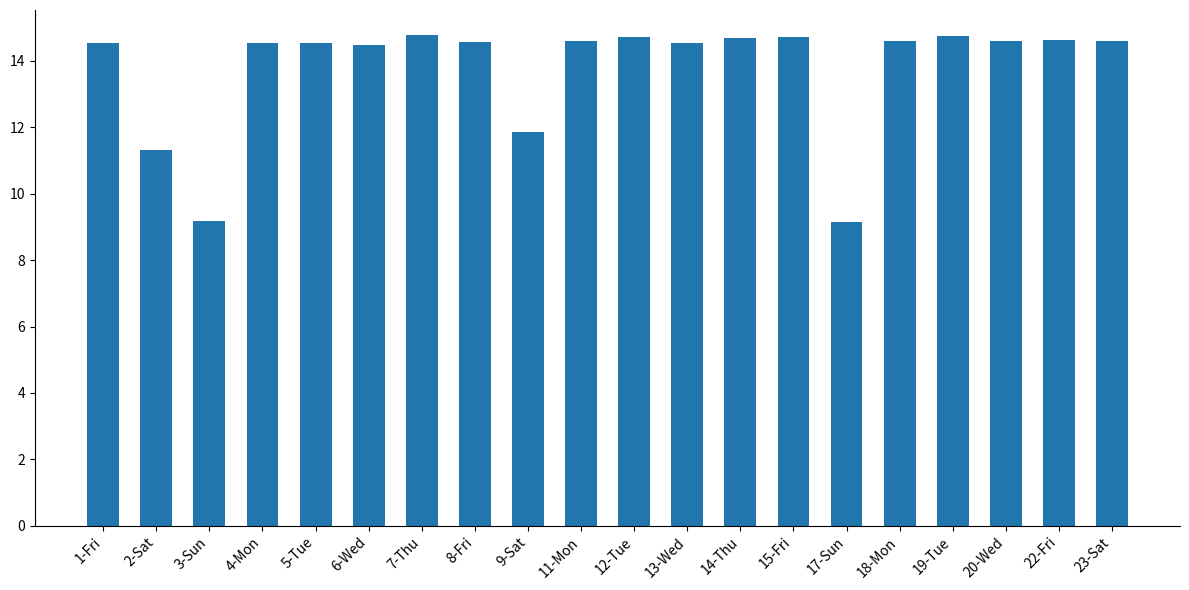

What is the smallest value displayed?

9.2